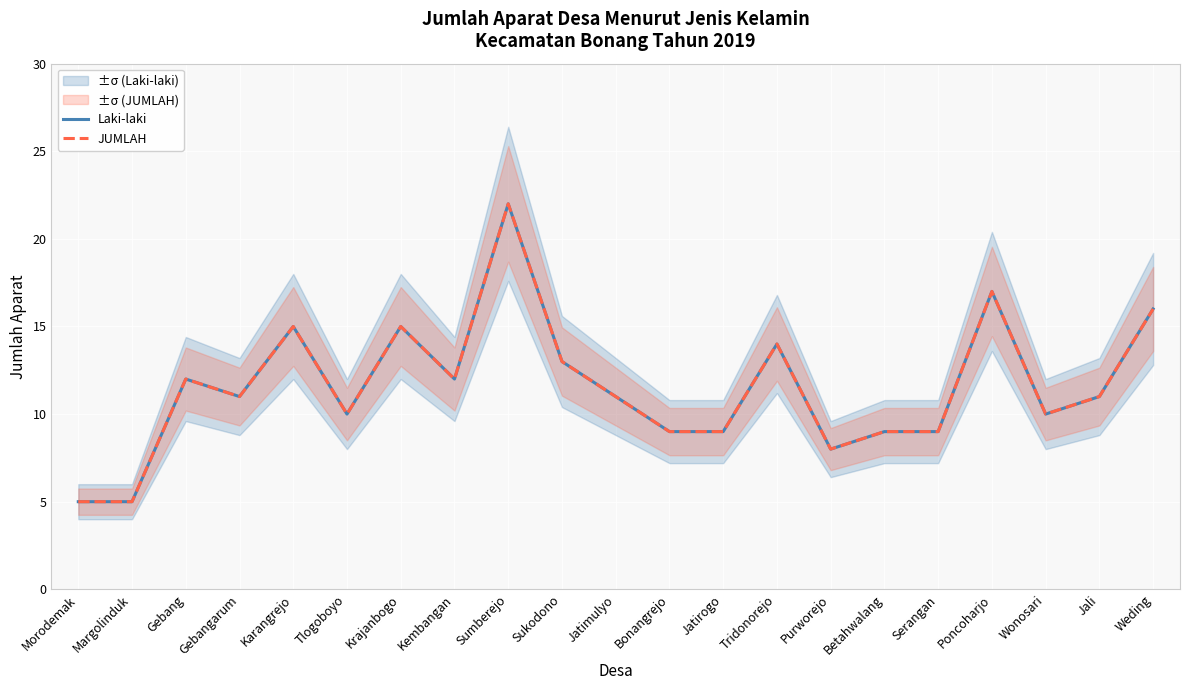

The value of JUMLAH at Jatirogo is 6. True or false?

False